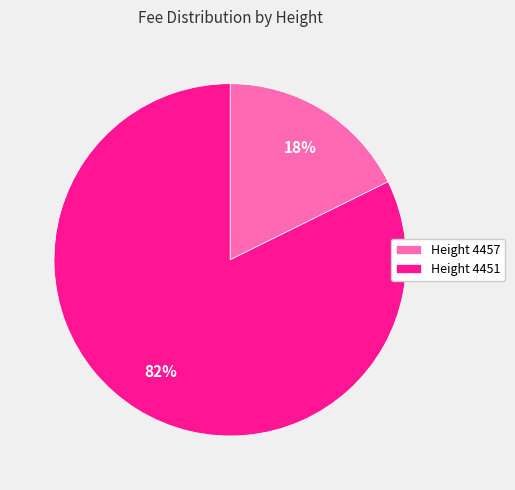

True or false: Height 4457 accounts for 26% of the total.

False